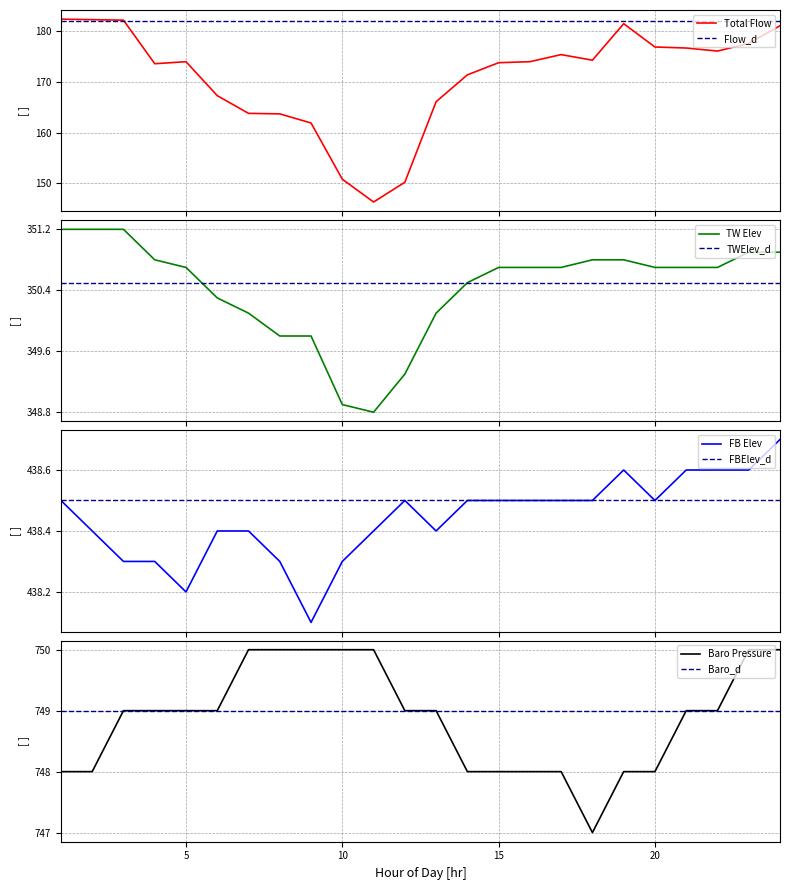

Is this an area chart (filled region under the line)?

No